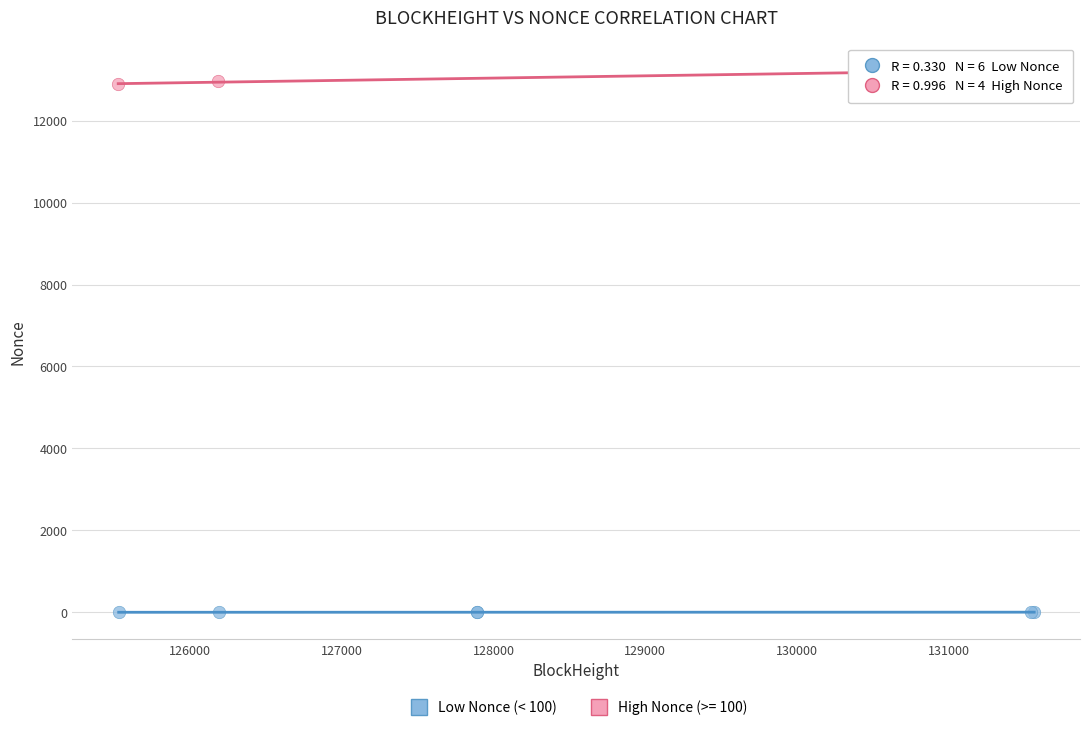

Which series contains the highest Y value?

High Nonce (>= 100)